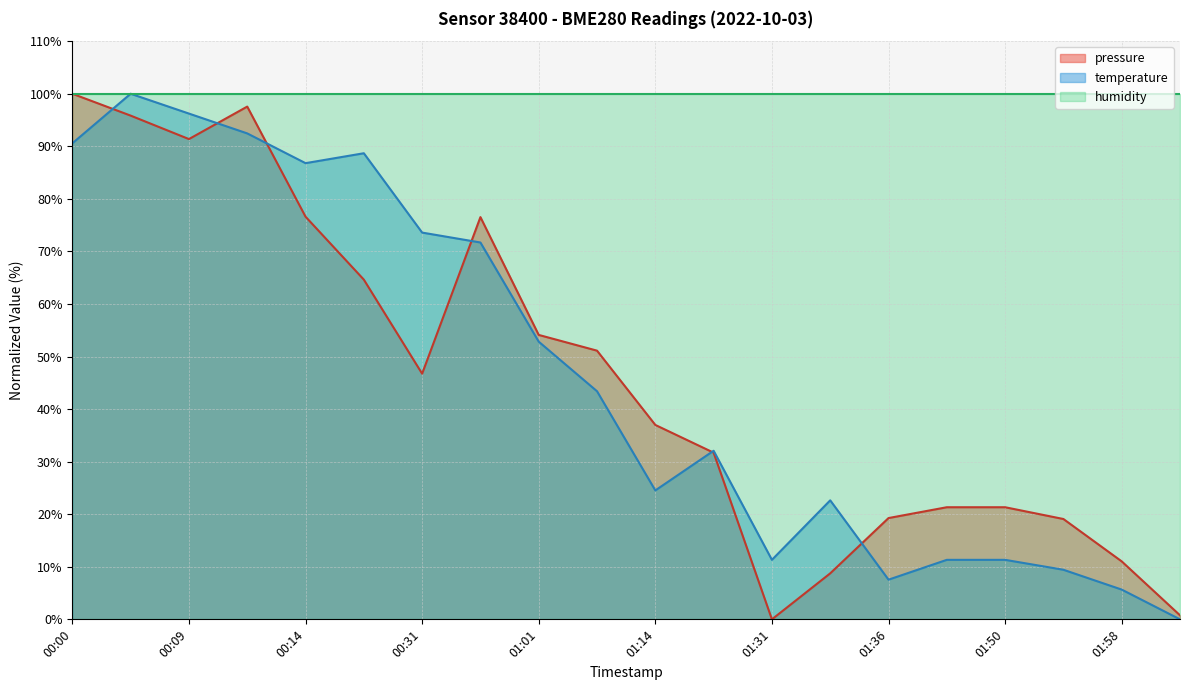

True or false: pressure (line) and humidity (line) cross at least once.

False